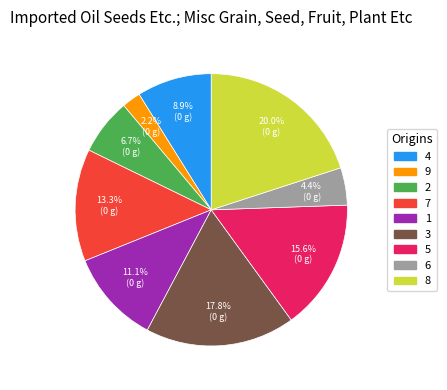

How many segments does this pie chart have?

9